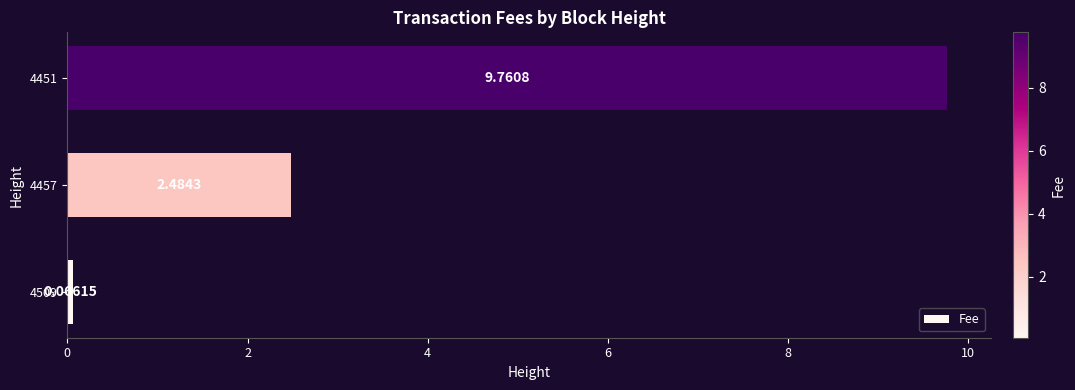

Are the bars grouped side by side (vs. stacked)?

No